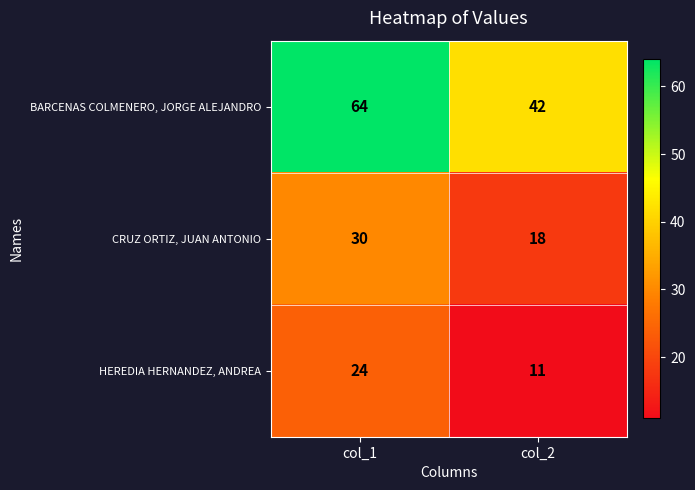

How many data points does each series have?

2